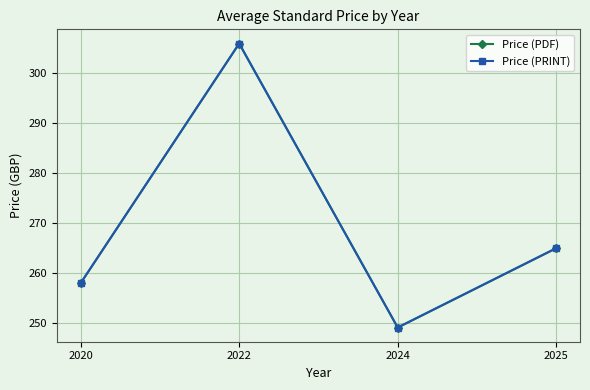

Which series has the largest total across all categories?

Price (PDF)